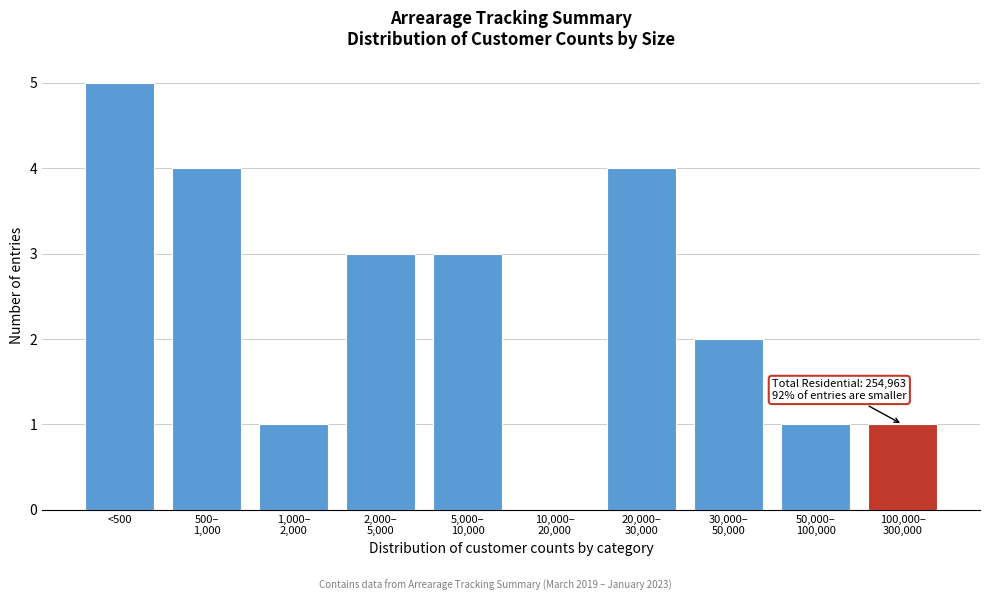

Which category has the highest value across all series?

<500